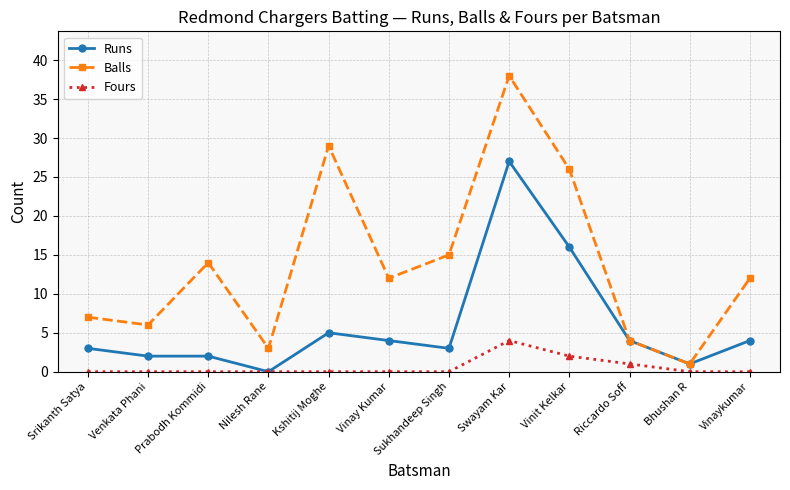

Which series has the largest range (max minus min)?

Balls